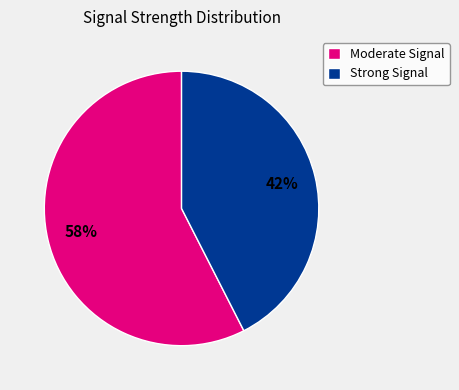

To the nearest percent, what portion does Moderate Signal represent?

58%